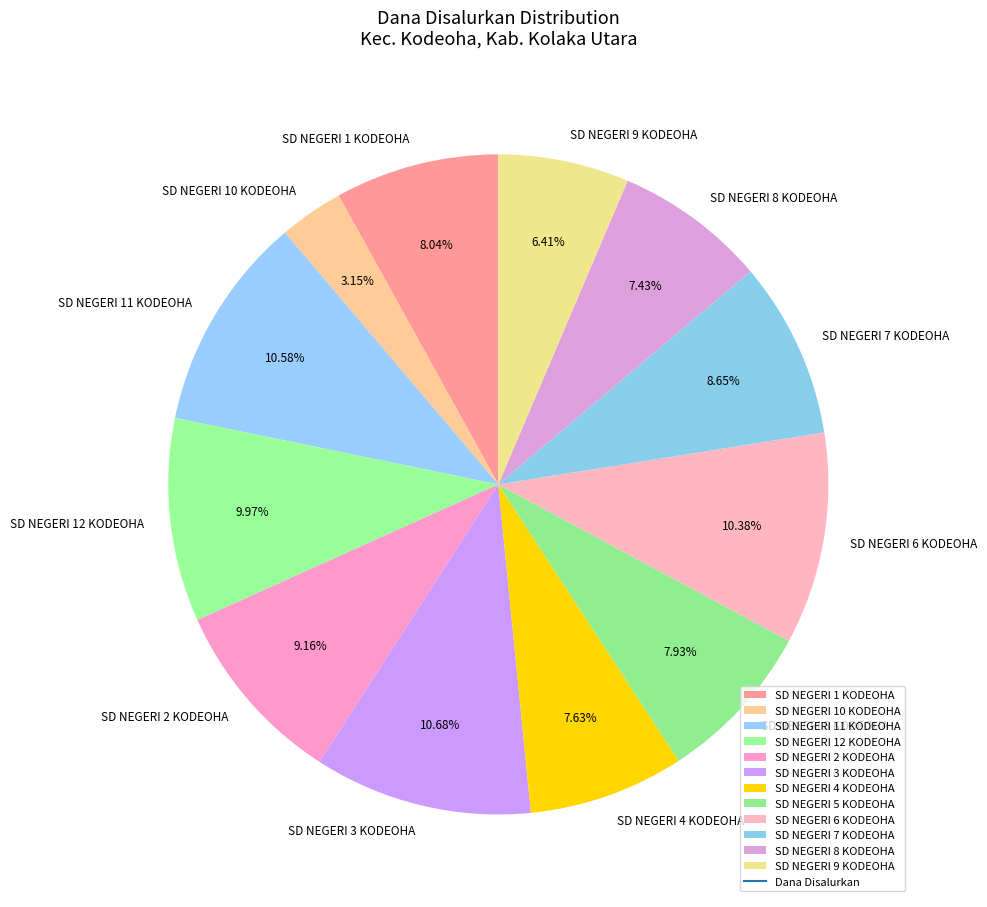

Do SD NEGERI 2 KODEOHA and SD NEGERI 11 KODEOHA together represent more than half of the pie?

No